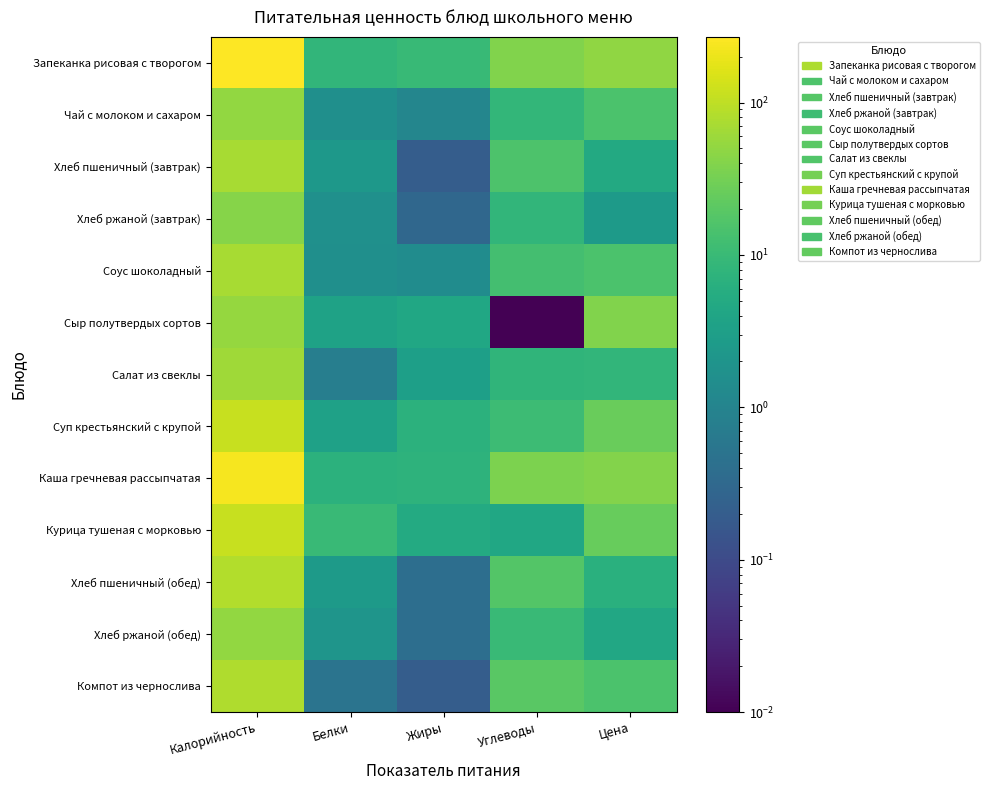

Reading left to right, extract all data points from this chart.

Запеканка рисовая с творогом: Калорийность=269.4	Белки=8.4	Жиры=9.7	Углеводы=38.6	Цена=50.3
Чай с молоком и сахаром: Калорийность=50.9	Белки=1.6	Жиры=1.1	Углеводы=8.7	Цена=15.0
Хлеб пшеничный (завтрак): Калорийность=70.3	Белки=2.3	Жиры=0.2	Углеводы=15.4	Цена=4.9
Хлеб ржаной (завтрак): Калорийность=42.7	Белки=1.7	Жиры=0.3	Углеводы=8.4	Цена=2.5
Соус шоколадный: Калорийность=69.7	Белки=1.6	Жиры=1.4	Углеводы=12.6	Цена=15.0
Сыр полутвердых сортов: Калорийность=53.8	Белки=3.5	Жиры=4.4	Углеводы=0.0	Цена=38.6
Салат из свеклы: Калорийность=63.8	Белки=0.8	Жиры=3.2	Углеводы=7.8	Цена=8.3
Суп крестьянский с крупой: Калорийность=115.6	Белки=3.4	Жиры=6.9	Углеводы=10.8	Цена=26.0
Каша гречневая рассыпчатая: Калорийность=233.7	Белки=6.9	Жиры=7.3	Углеводы=36.0	Цена=41.0
Курица тушеная с морковью: Калорийность=113.8	Белки=10.0	Жиры=5.2	Углеводы=4.3	Цена=25.0
Хлеб пшеничный (обед): Калорийность=83.4	Белки=2.6	Жиры=0.4	Углеводы=17.9	Цена=6.5
Хлеб ржаной (обед): Калорийность=51.2	Белки=2.0	Жиры=0.4	Углеводы=10.1	Цена=4.6
Компот из чернослива: Калорийность=81.3	Белки=0.5	Жиры=0.2	Углеводы=19.5	Цена=15.0